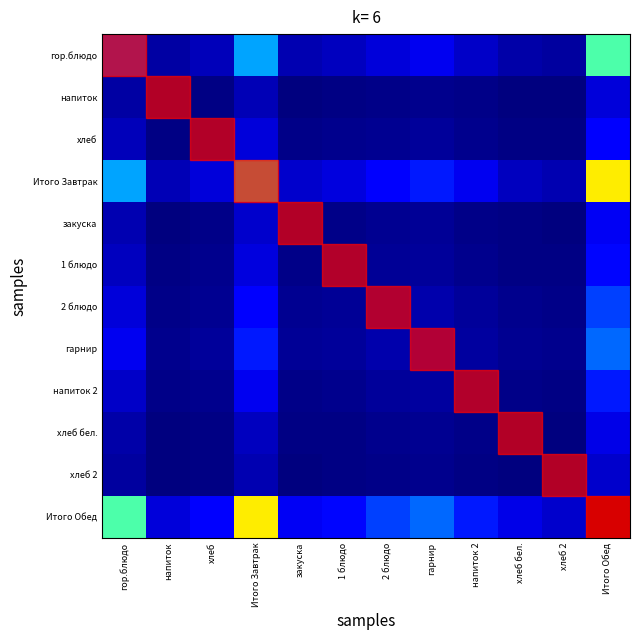

Reading left to right, extract all data points from this chart.

гор.блюдо: гор.блюдо=0.2	напиток=0.0	хлеб=0.1	Итого Завтрак=0.3	закуска=0.0	1 блюдо=0.1	2 блюдо=0.1	гарнир=0.1	напиток 2=0.1	хлеб бел.=0.0	хлеб 2=0.0	Итого Обед=0.4
напиток: гор.блюдо=0.0	напиток=0.0	хлеб=0.0	Итого Завтрак=0.1	закуска=0.0	1 блюдо=0.0	2 блюдо=0.0	гарнир=0.0	напиток 2=0.0	хлеб бел.=0.0	хлеб 2=0.0	Итого Обед=0.1
хлеб: гор.блюдо=0.1	напиток=0.0	хлеб=0.0	Итого Завтрак=0.1	закуска=0.0	1 блюдо=0.0	2 блюдо=0.0	гарнир=0.0	напиток 2=0.0	хлеб бел.=0.0	хлеб 2=0.0	Итого Обед=0.1
Итого Завтрак: гор.блюдо=0.3	напиток=0.1	хлеб=0.1	Итого Завтрак=0.4	закуска=0.1	1 блюдо=0.1	2 блюдо=0.1	гарнир=0.1	напиток 2=0.1	хлеб бел.=0.1	хлеб 2=0.0	Итого Обед=0.7
закуска: гор.блюдо=0.0	напиток=0.0	хлеб=0.0	Итого Завтрак=0.1	закуска=0.0	1 блюдо=0.0	2 блюдо=0.0	гарнир=0.0	напиток 2=0.0	хлеб бел.=0.0	хлеб 2=0.0	Итого Обед=0.1
1 блюдо: гор.блюдо=0.1	напиток=0.0	хлеб=0.0	Итого Завтрак=0.1	закуска=0.0	1 блюдо=0.0	2 блюдо=0.0	гарнир=0.0	напиток 2=0.0	хлеб бел.=0.0	хлеб 2=0.0	Итого Обед=0.1
2 блюдо: гор.блюдо=0.1	напиток=0.0	хлеб=0.0	Итого Завтрак=0.1	закуска=0.0	1 блюдо=0.0	2 блюдо=0.0	гарнир=0.0	напиток 2=0.0	хлеб бел.=0.0	хлеб 2=0.0	Итого Обед=0.2
гарнир: гор.блюдо=0.1	напиток=0.0	хлеб=0.0	Итого Завтрак=0.1	закуска=0.0	1 блюдо=0.0	2 блюдо=0.0	гарнир=0.0	напиток 2=0.0	хлеб бел.=0.0	хлеб 2=0.0	Итого Обед=0.2
напиток 2: гор.блюдо=0.1	напиток=0.0	хлеб=0.0	Итого Завтрак=0.1	закуска=0.0	1 блюдо=0.0	2 блюдо=0.0	гарнир=0.0	напиток 2=0.0	хлеб бел.=0.0	хлеб 2=0.0	Итого Обед=0.2
хлеб бел.: гор.блюдо=0.0	напиток=0.0	хлеб=0.0	Итого Завтрак=0.1	закуска=0.0	1 блюдо=0.0	2 блюдо=0.0	гарнир=0.0	напиток 2=0.0	хлеб бел.=0.0	хлеб 2=0.0	Итого Обед=0.1
хлеб 2: гор.блюдо=0.0	напиток=0.0	хлеб=0.0	Итого Завтрак=0.0	закуска=0.0	1 блюдо=0.0	2 блюдо=0.0	гарнир=0.0	напиток 2=0.0	хлеб бел.=0.0	хлеб 2=0.0	Итого Обед=0.1
Итого Обед: гор.блюдо=0.4	напиток=0.1	хлеб=0.1	Итого Завтрак=0.7	закуска=0.1	1 блюдо=0.1	2 блюдо=0.2	гарнир=0.2	напиток 2=0.2	хлеб бел.=0.1	хлеб 2=0.1	Итого Обед=1.0